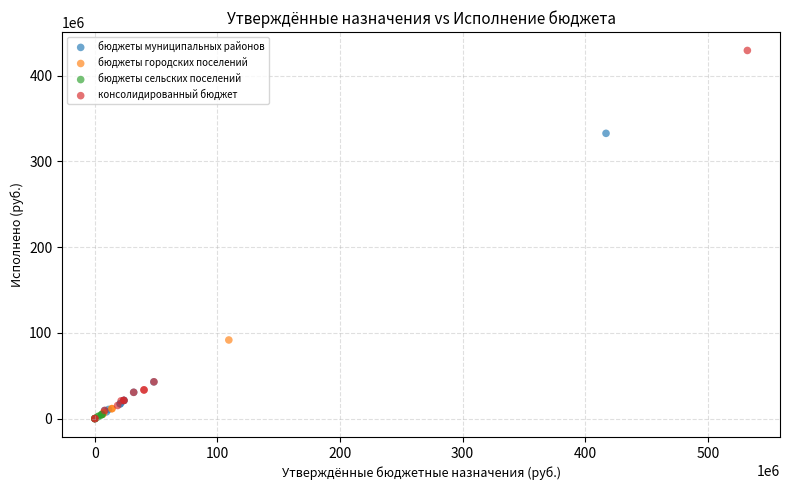

Which series has the widest spread of Y values?

консолидированный бюджет